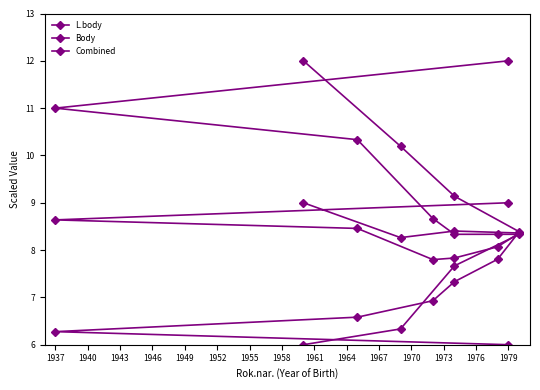

Is the value of Combined at 1955 greater than the value of Body at 1943?

Yes